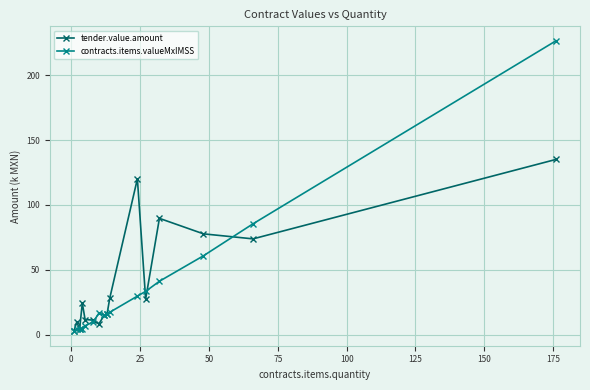

What is the value of the contracts.items.valueMxIMSS point at the 5th from the left?

6.9